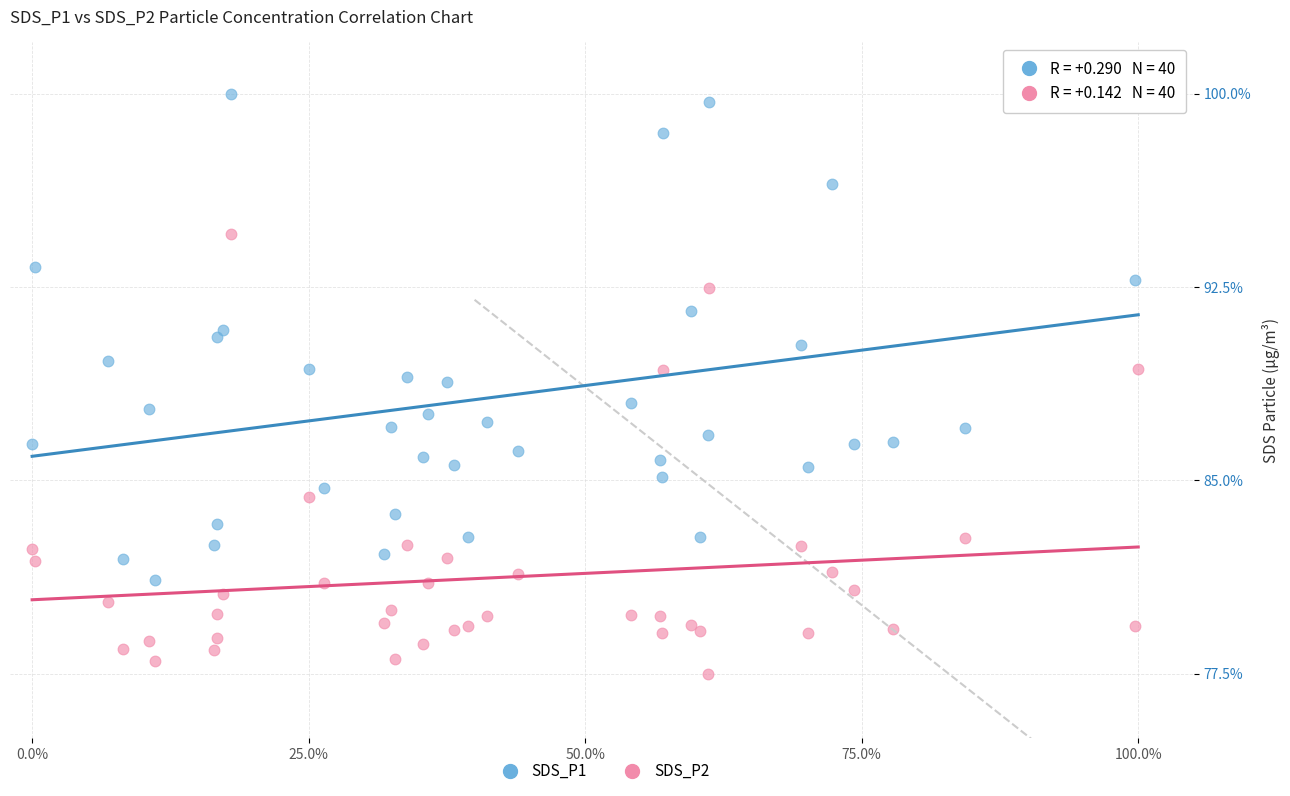

Which series reaches the minimum Y coordinate?

SDS_P2